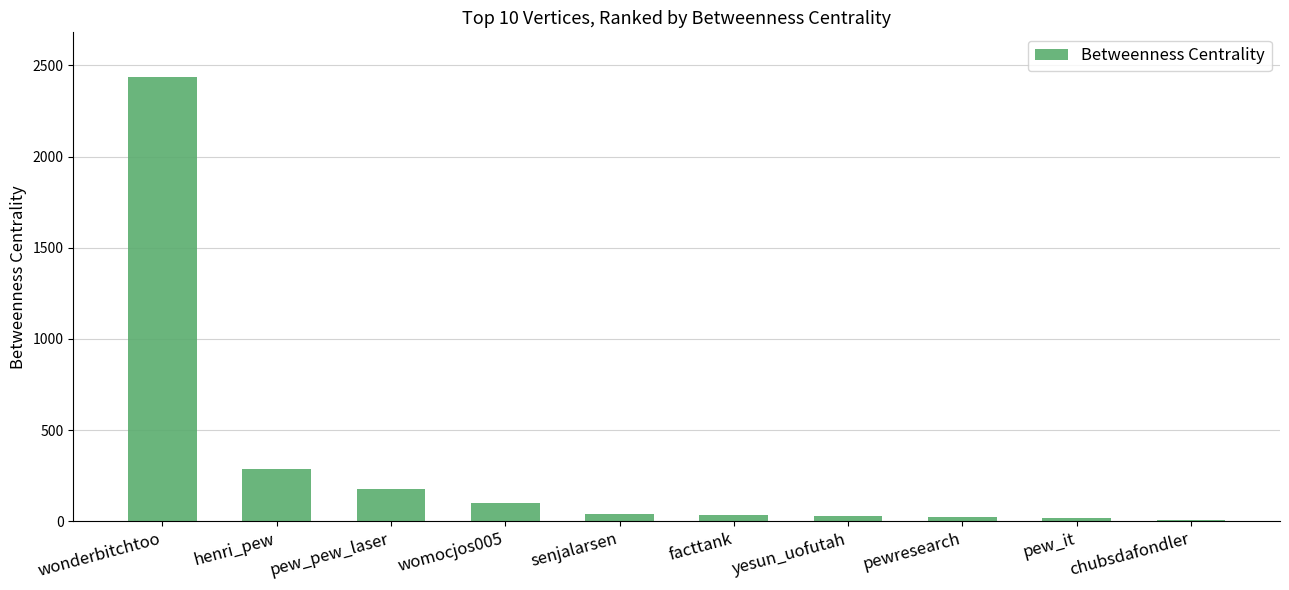

What is the change in value from yesun_uofutah to pewresearch?

-8.0